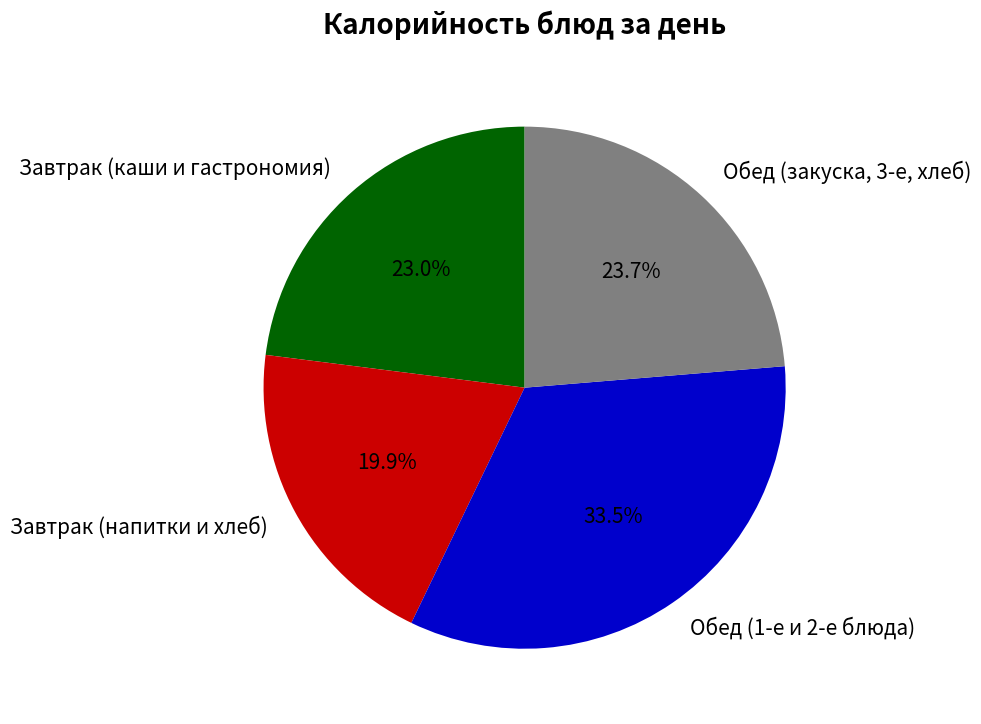

Which slice is the smallest?

Завтрак (напитки и хлеб)